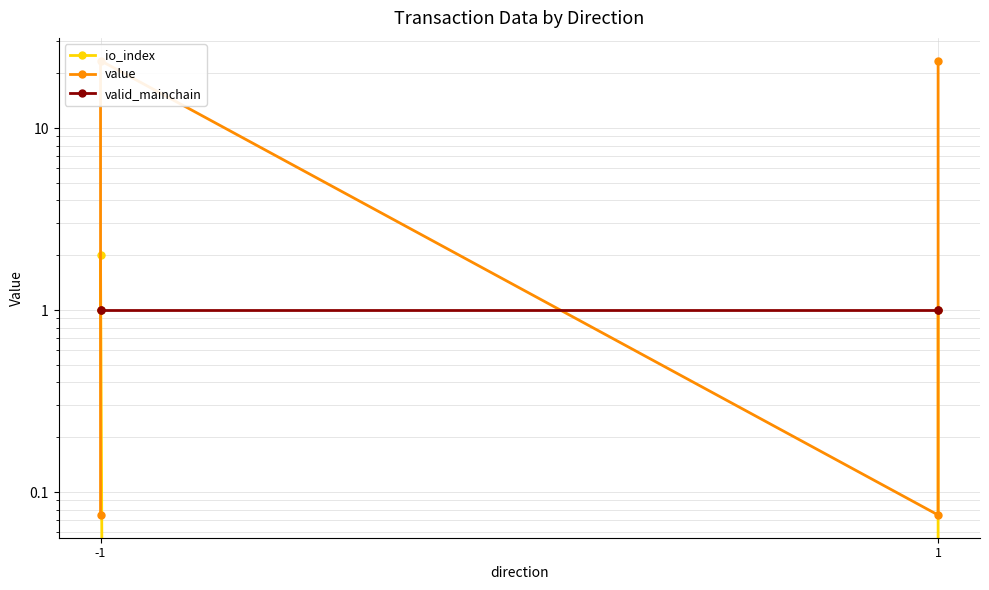

What is the sum of all io_index values?

4.0